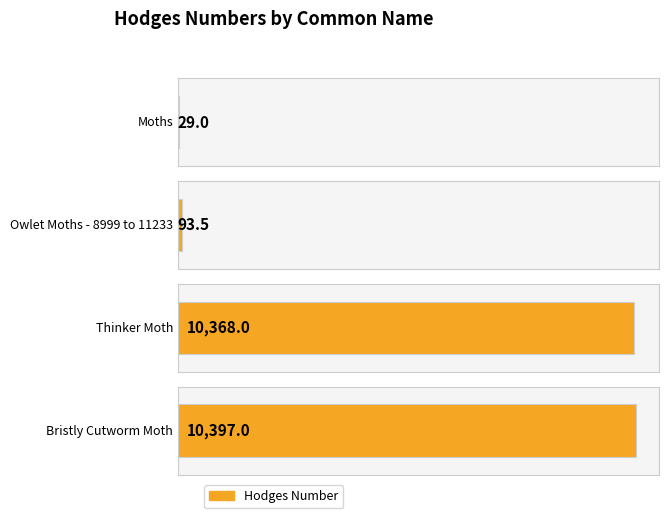

Rank the categories by value from lowest to highest.

Moths, Owlet Moths - 8999 to 11233, Thinker Moth, Bristly Cutworm Moth